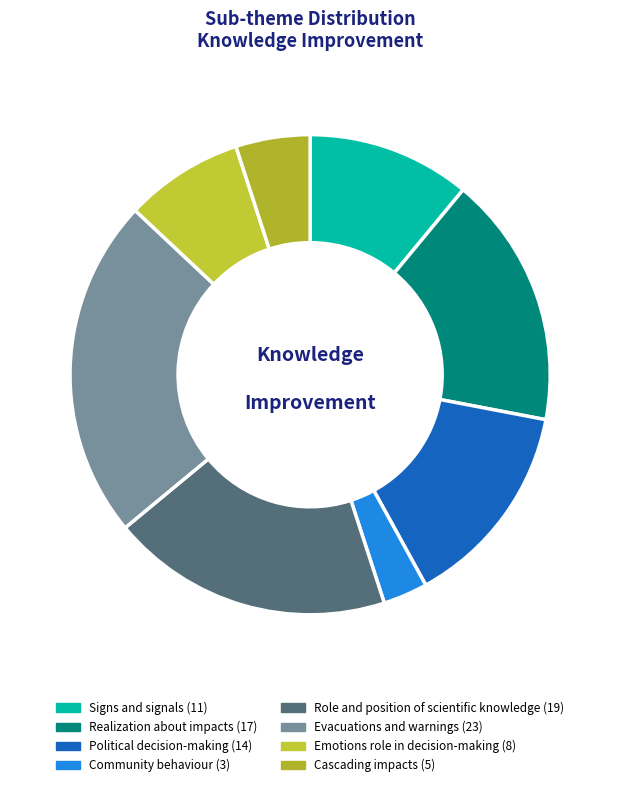

Which slice is the largest?

Evacuations and warnings